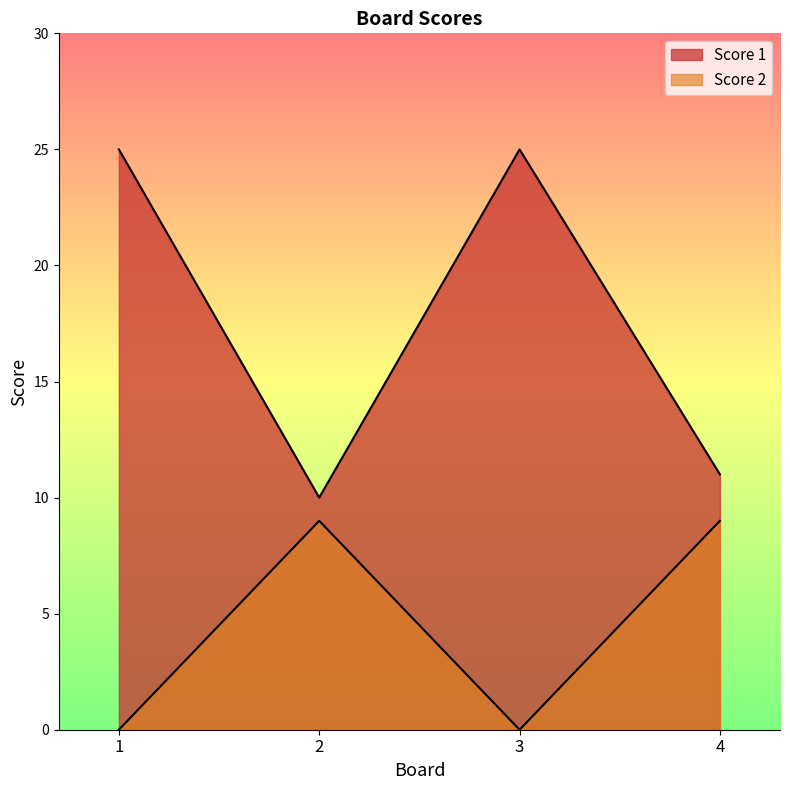

Reading left to right, extract all data points from this chart.

Score 1: 25	10	25	11
Score 2: 0	9	0	9